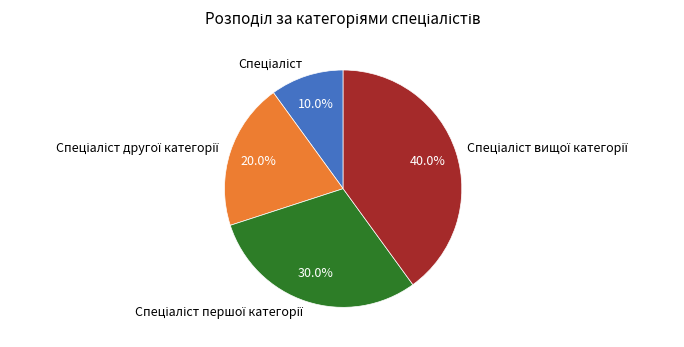

Is there any slice that represents more than half of the pie?

No